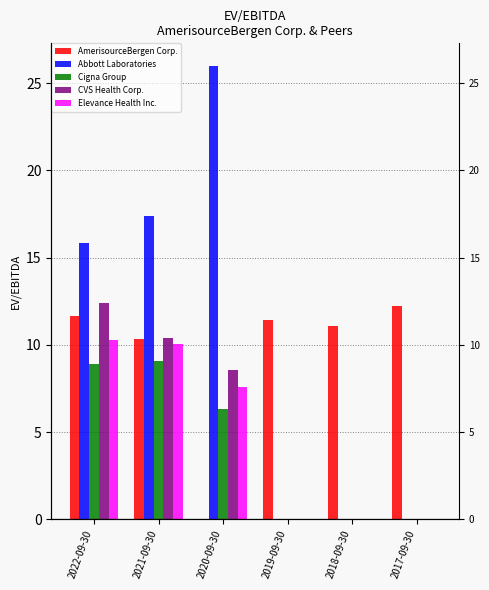

Rank the categories by AmerisourceBergen Corp. value from lowest to highest.

2020-09-30, 2021-09-30, 2018-09-30, 2019-09-30, 2022-09-30, 2017-09-30